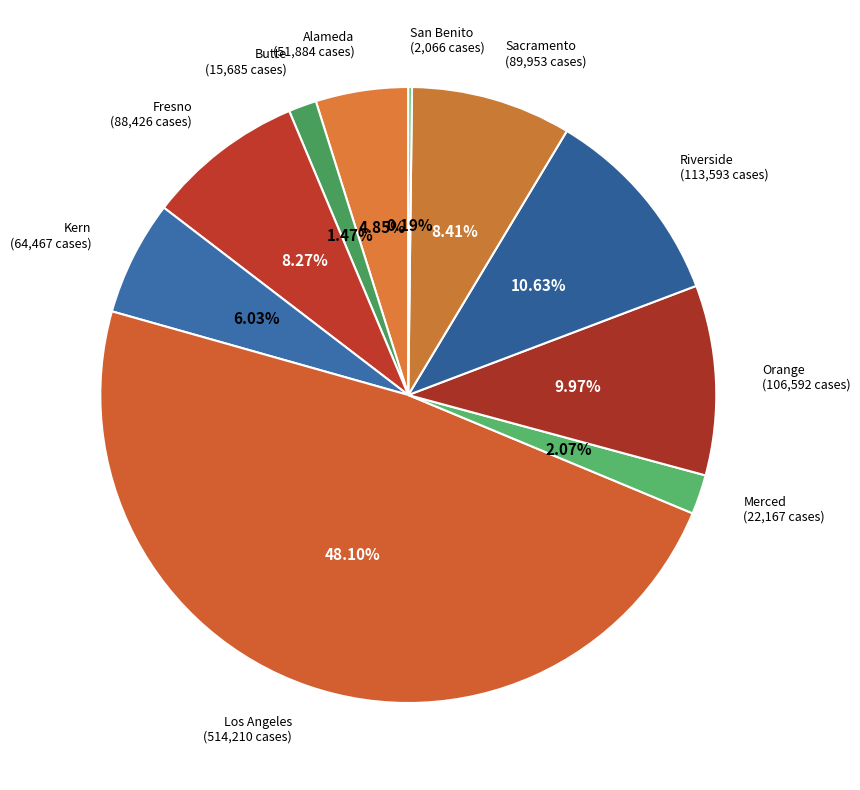

Does Orange represent more than half of the total?

No